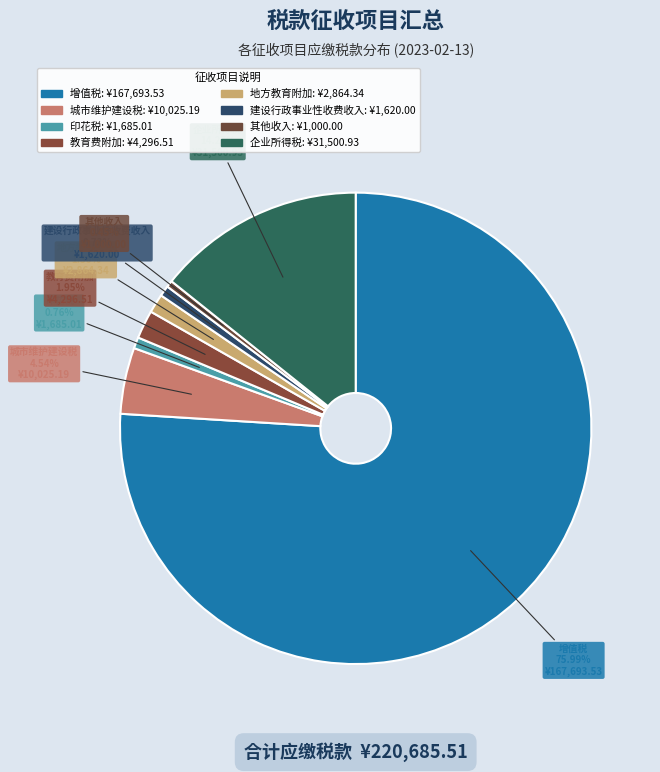

Count the number of slices in the pie.

8